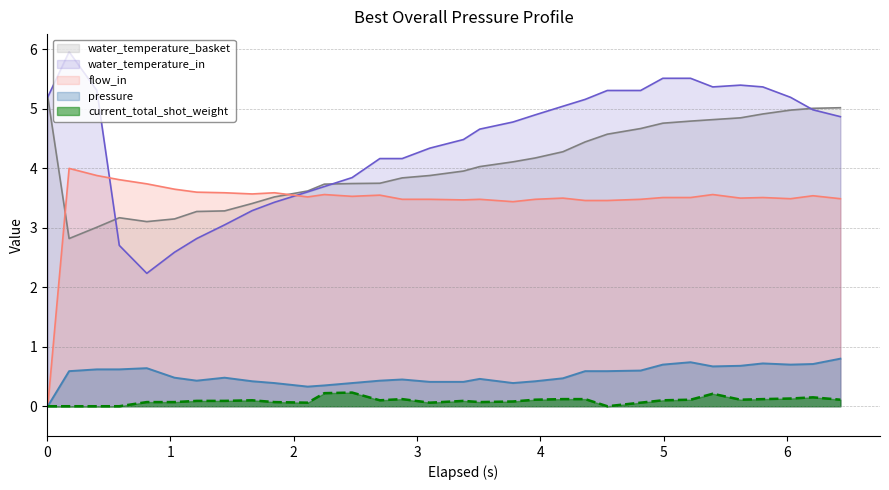

How many interior local peaks does the water_temperature_in series have?

2